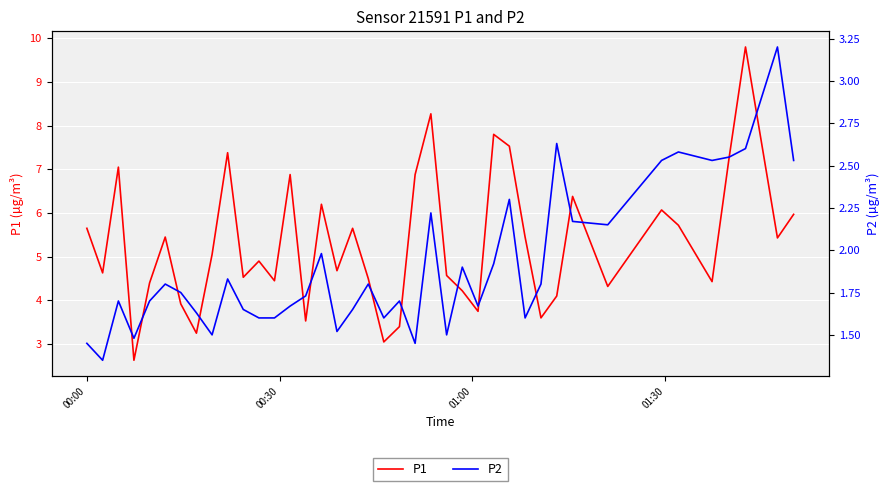

True or false: P2 and P1 cross at least once.

False